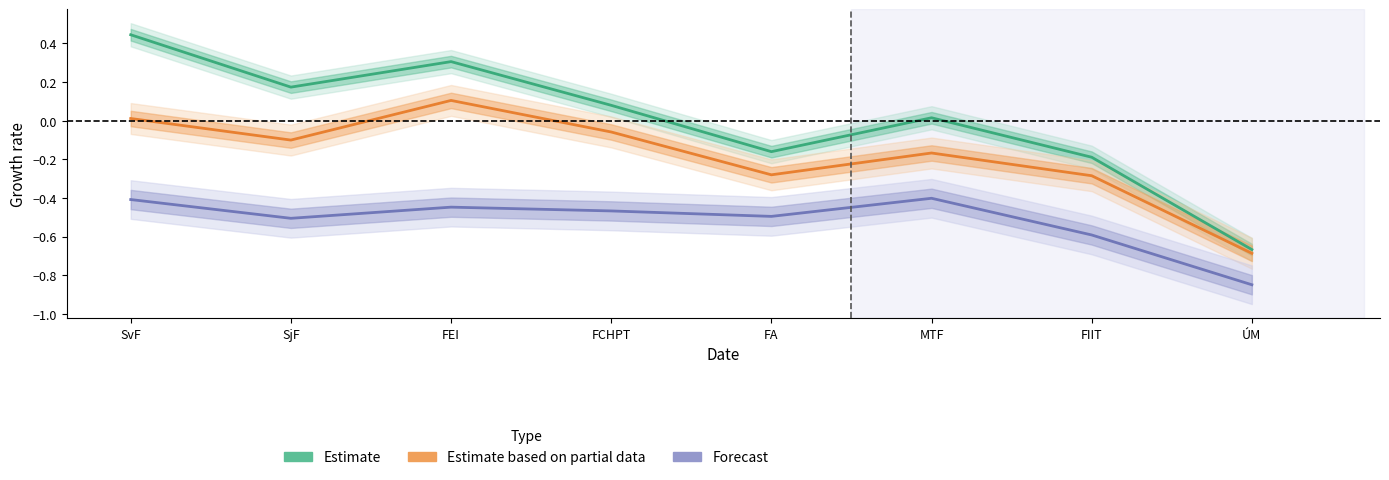

Which has a higher value, FA or FIIT?

FA